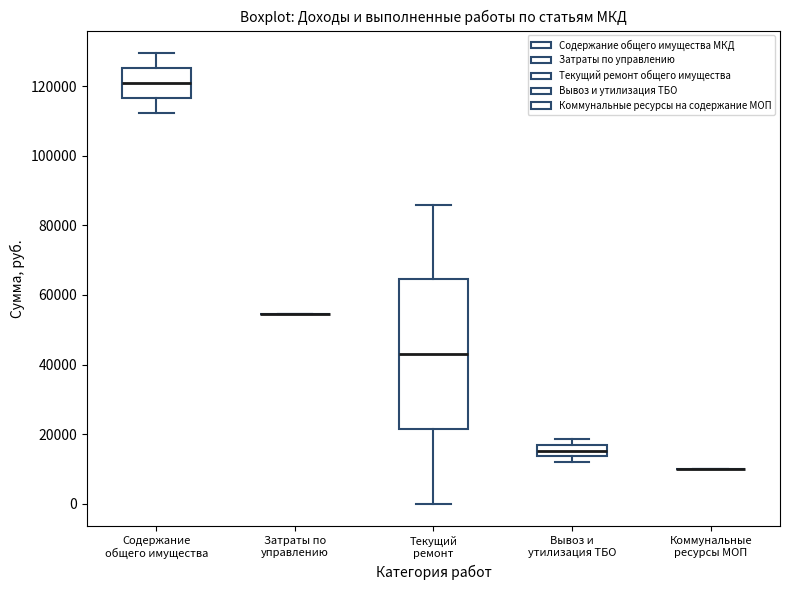

Reading left to right, read every box against the y-axis: the position of its median line, the range the box covers, and the ends of its whiskers. The values are not printed on the chart, so give them approximately, as read against the axis.

Содержание общего имущества: median 120000, box 116000 to 126000, whiskers 112000 to 130000
Затраты по управлению: box collapsed to a line at 54000, whiskers 54000 to 54000
Текущий ремонт: median 42000, box 22000 to 64000, whiskers 0 to 86000
Вывоз и утилизация ТБО: median 16000 (inside the box), box 14000 to 16000, whiskers 12000 to 18000
Коммунальные ресурсы МОП: box collapsed to a line at 10000, whiskers 10000 to 10000